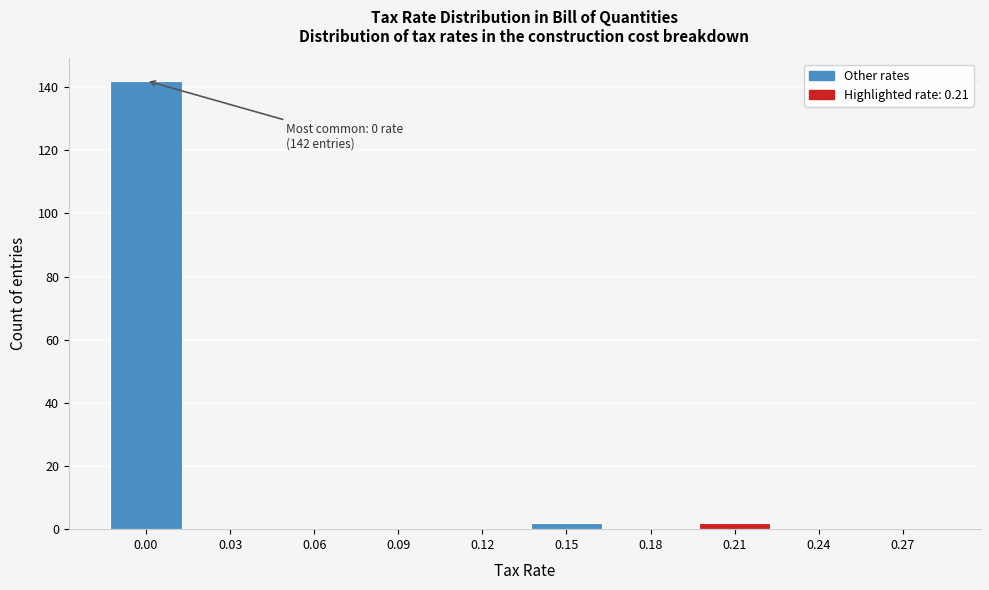

Reading left to right, transcribe all the data shown in this chart.

0.00=142	0.03=0	0.06=0	0.09=0	0.12=0	0.15=2	0.18=0	0.21=2	0.24=0	0.27=0